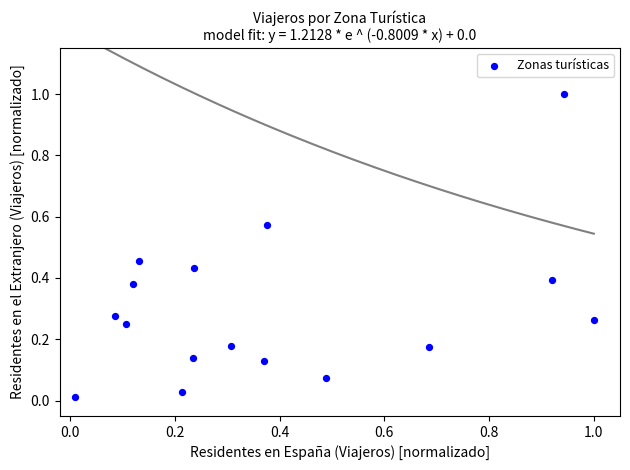

What is the range of Y values (max minus min)?

1.0